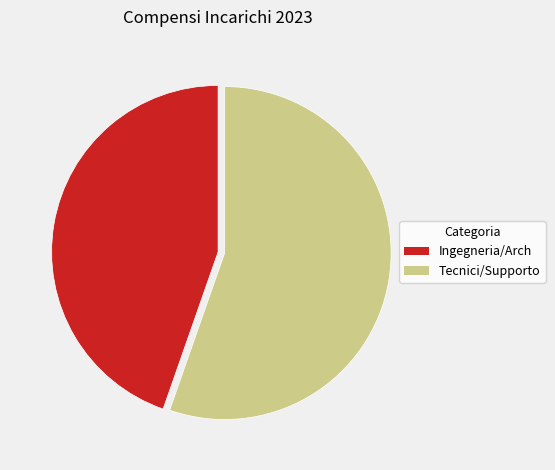

Does any single category account for the majority?

Yes